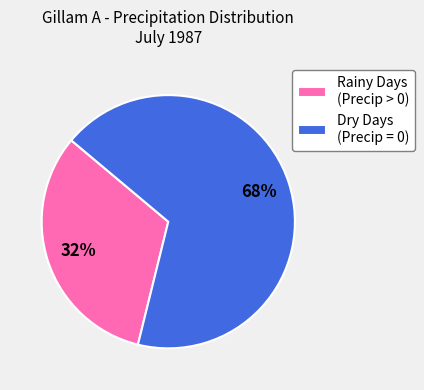

Count the number of slices in the pie.

2